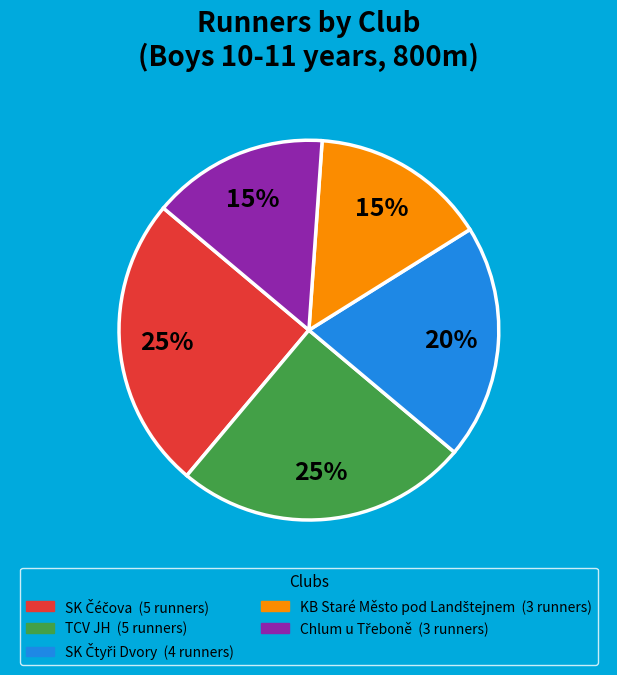

Does TCV JH account for over 50% of the chart?

No